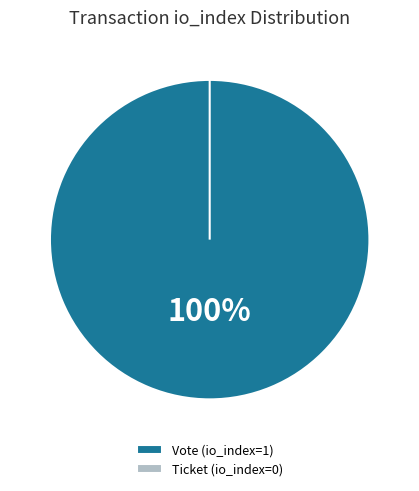

The Vote (io_index=1) slice represents 100% of the pie. True or false?

True